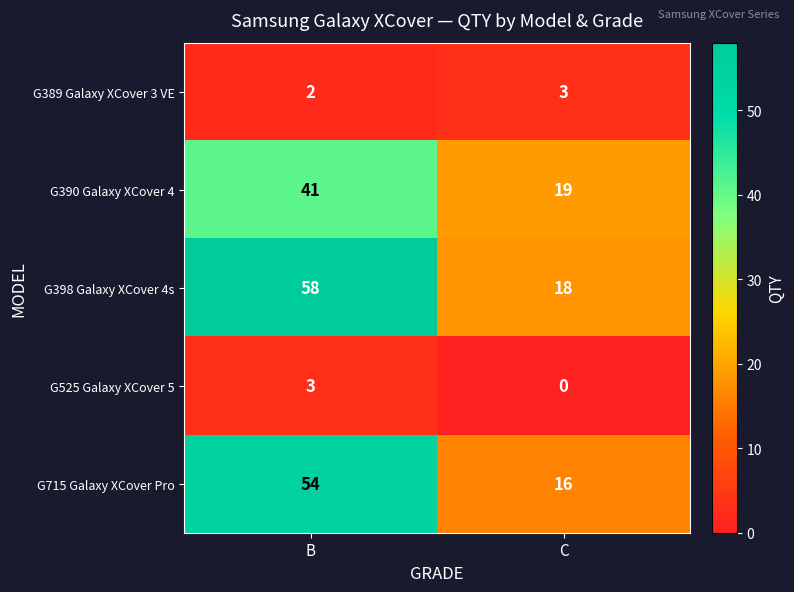

Which category has the highest value in the G715 Galaxy XCover Pro series?

B